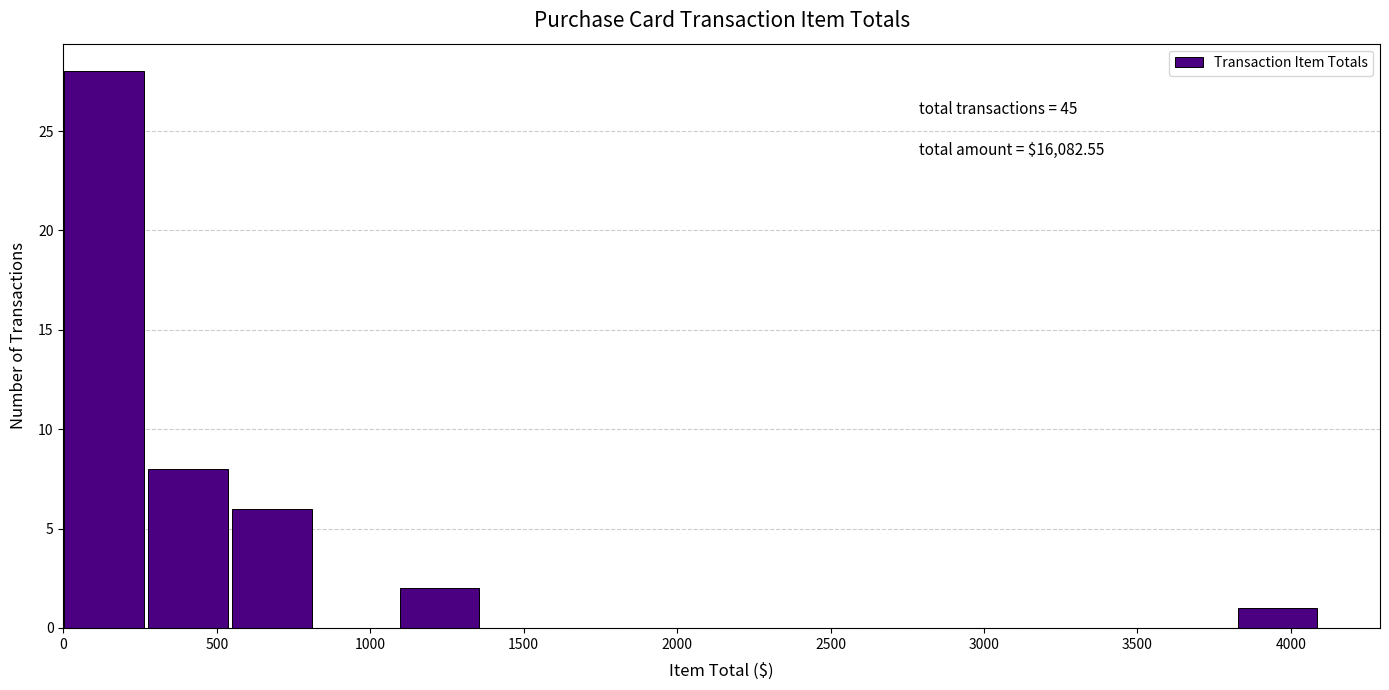

Which range on the x-axis has the tallest bar?

0 to 300